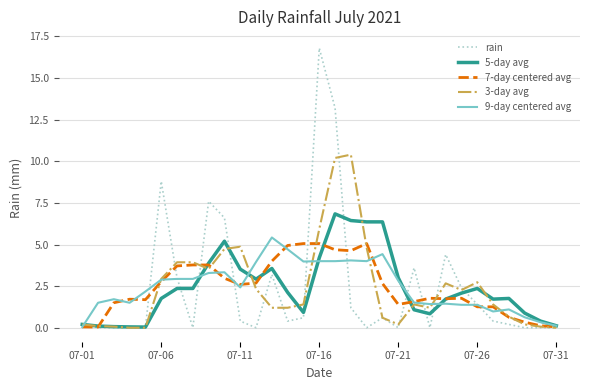

Does the chart have visible grid lines?

Yes